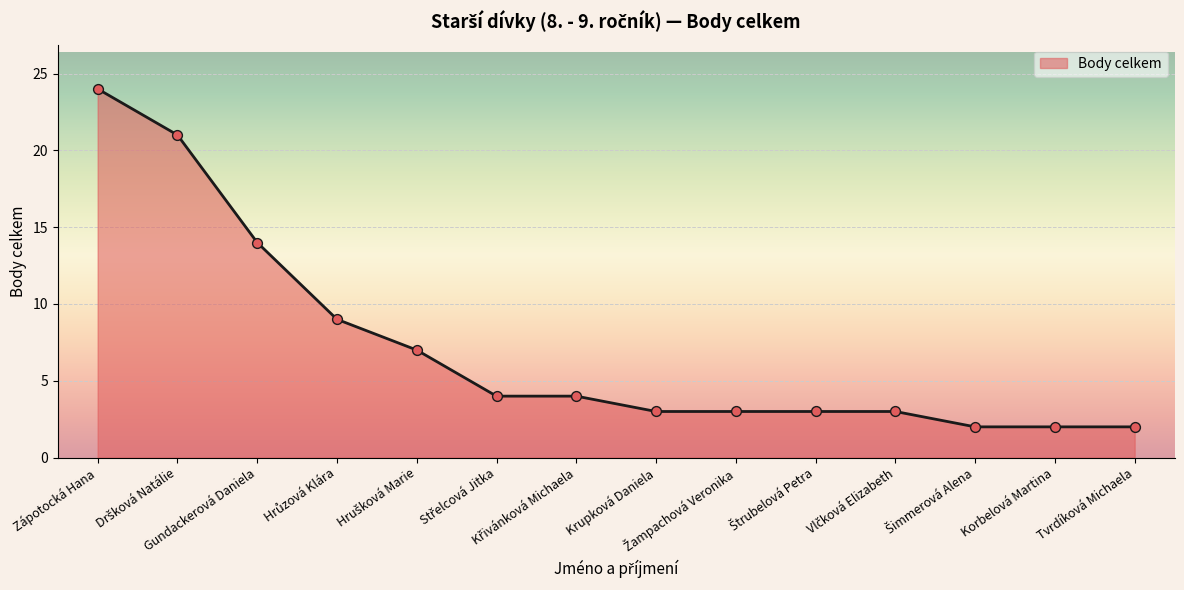

What is the difference between the maximum and minimum values?

22